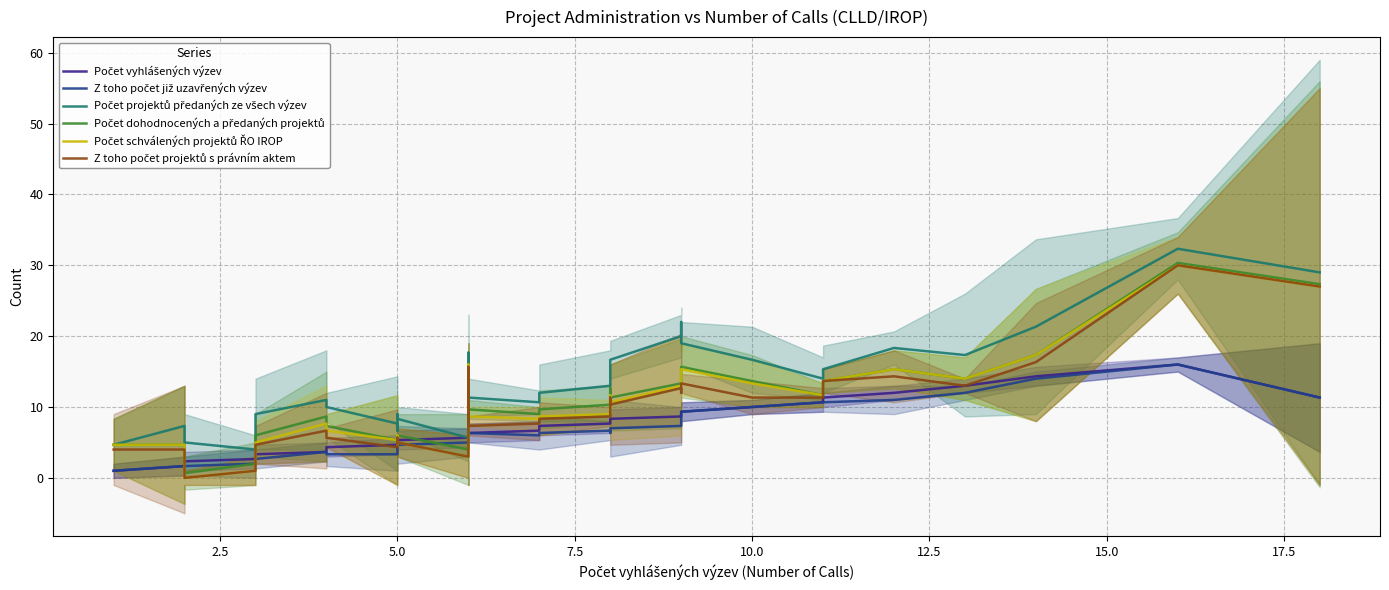

Rank the series by their maximum value, from highest to lowest.

Počet projektů předaných ze všech výzev, Počet dohodnocených a předaných projektů, Počet schválených projektů ŘO IROP, Z toho počet projektů s právním aktem, Počet vyhlášených výzev, Z toho počet již uzavřených výzev